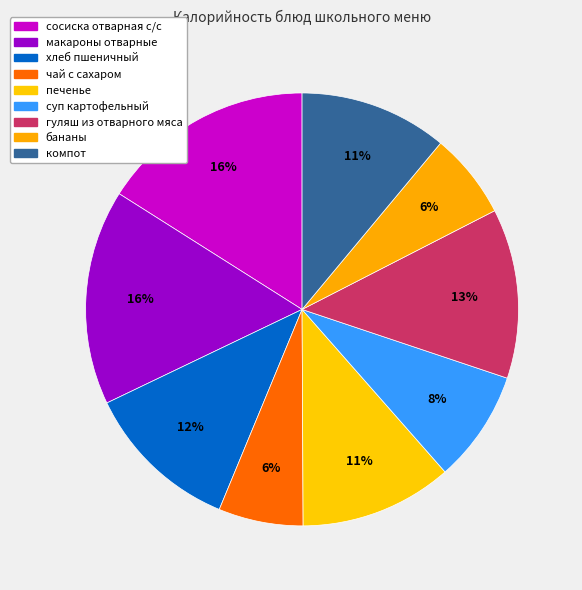

Approximately how many times larger is the value at бананы compared to гуляш из отварного мяса?

0.5